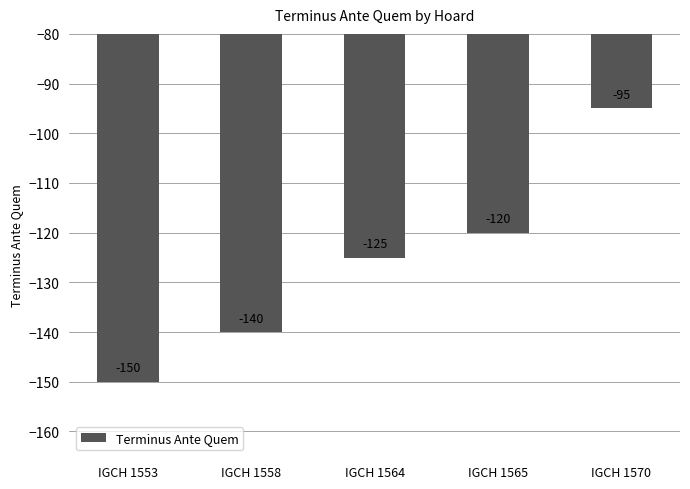

List the labels in order of value, largest first.

IGCH 1570, IGCH 1565, IGCH 1564, IGCH 1558, IGCH 1553